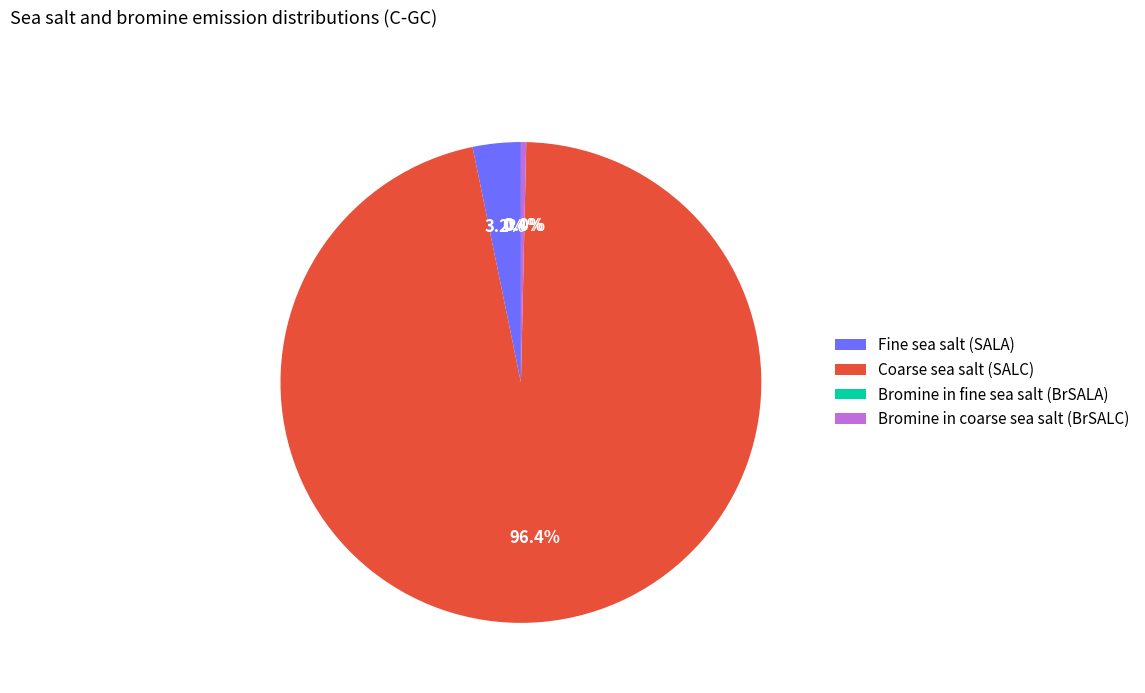

To the nearest percent, what is the difference between the largest and smallest slice percentages?

96%